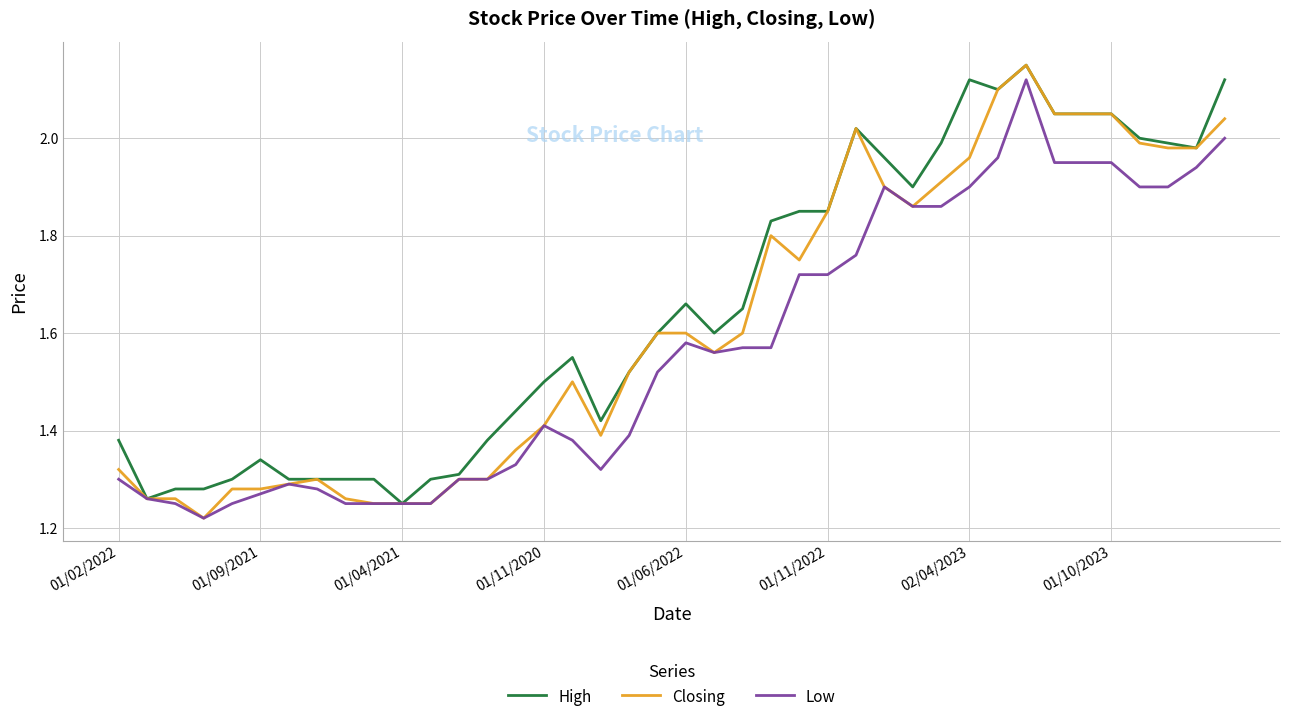

Rank the series by their average value, from lowest to highest.

Low, Closing, High